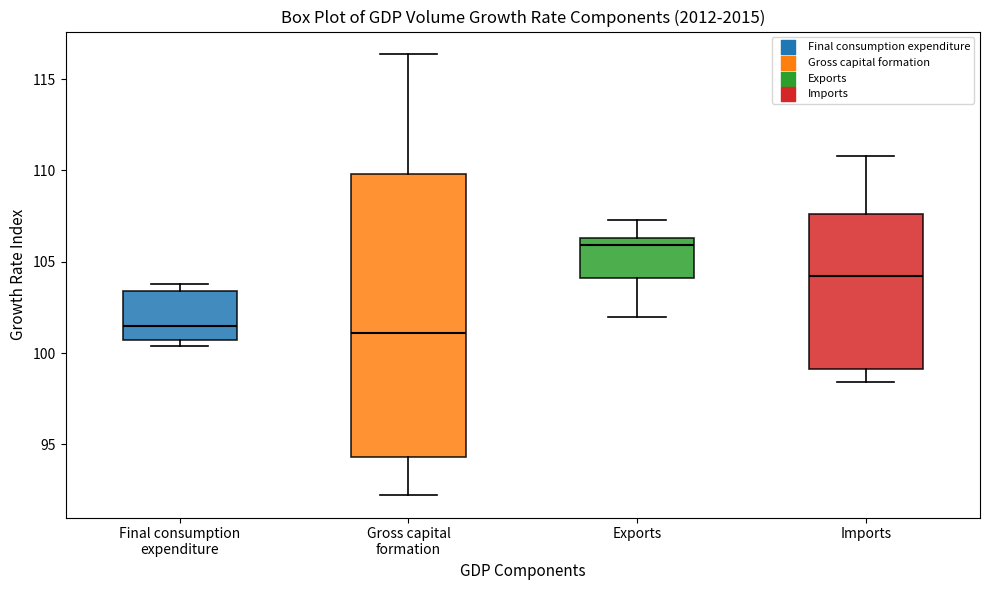

Which box has the highest median line?

Exports